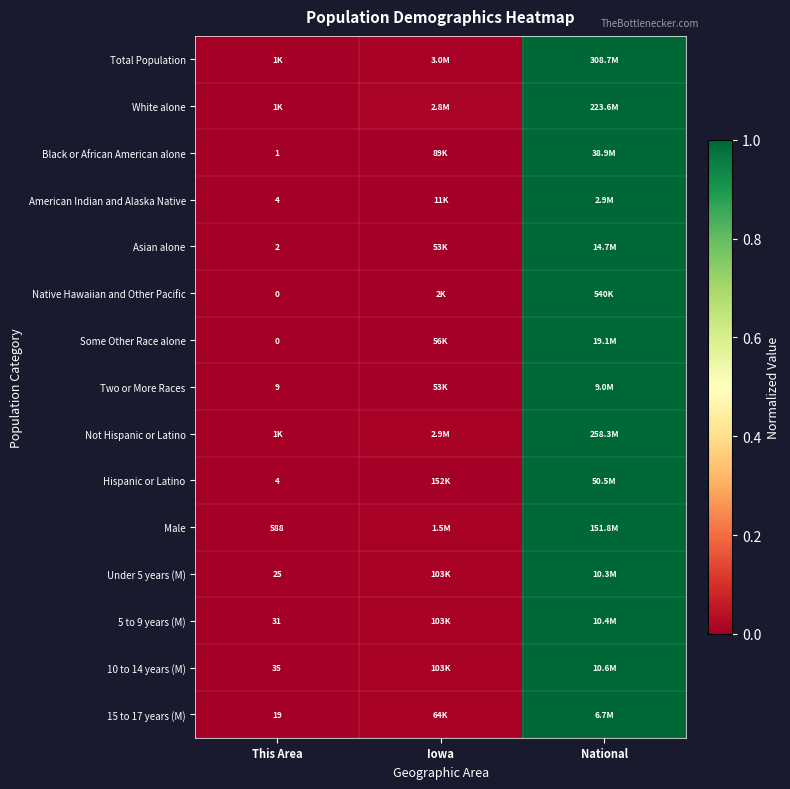

What is the total value across all series at National?

15.0